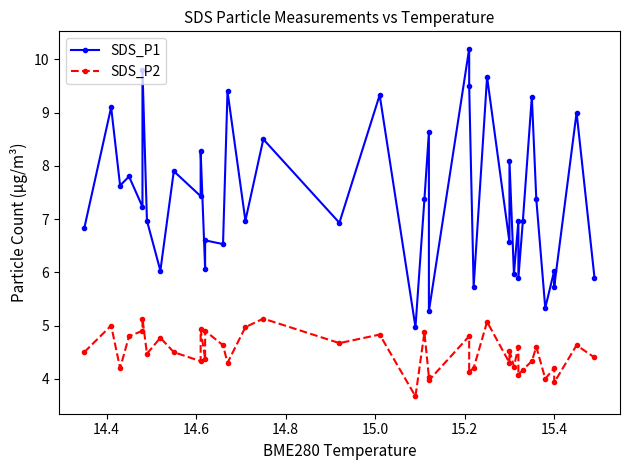

What is the value of the SDS_P1 point at the 18th from the left?

6.9